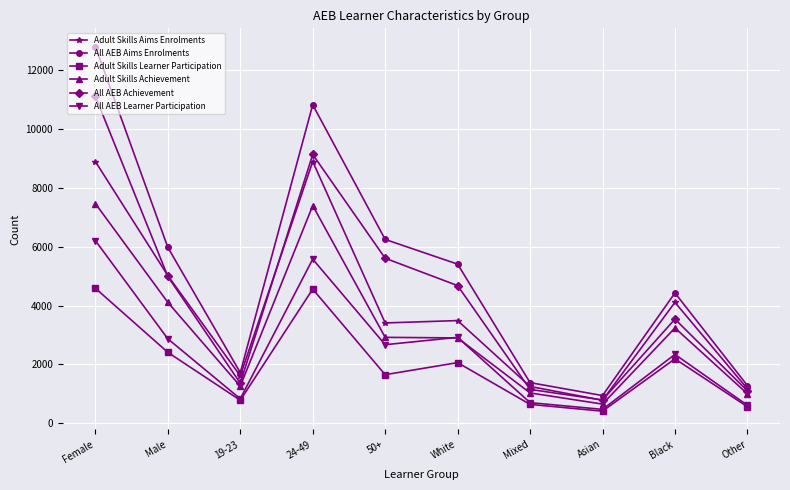

Which series has the widest spread of values?

All AEB Aims Enrolments